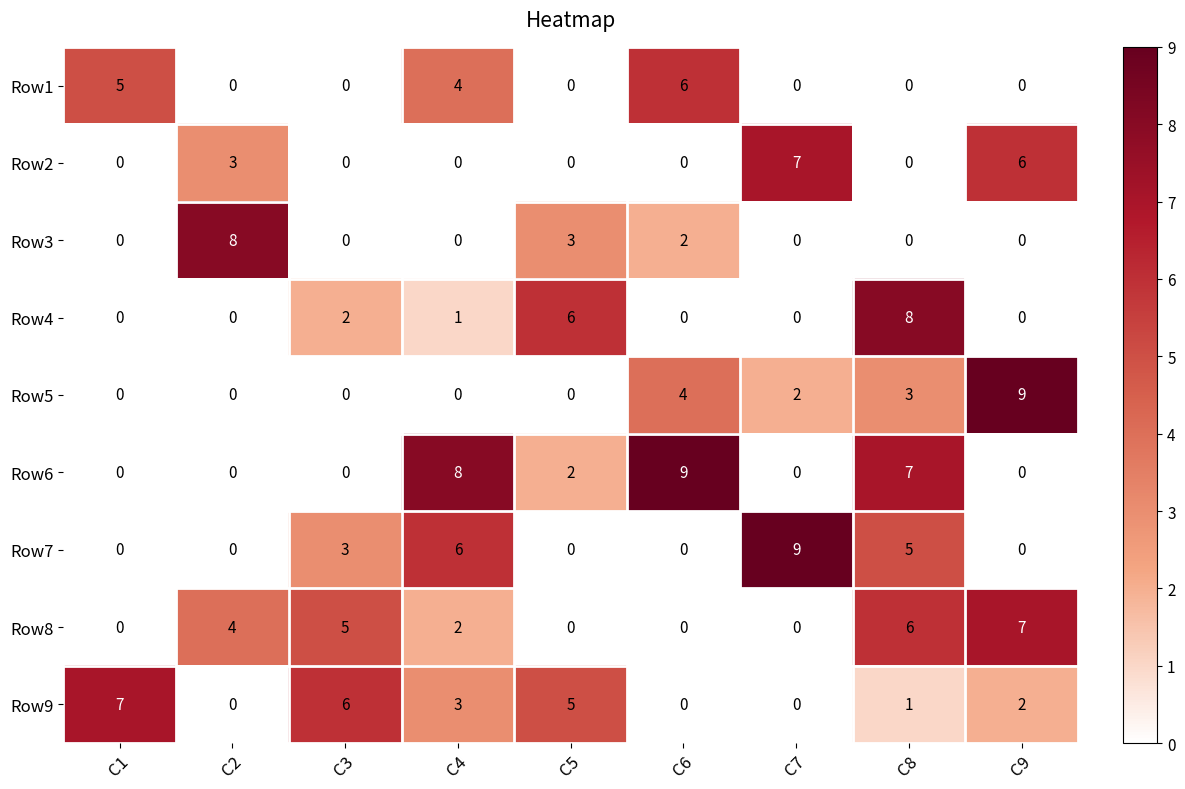

How many Row4 values are between 0 and 2?

7